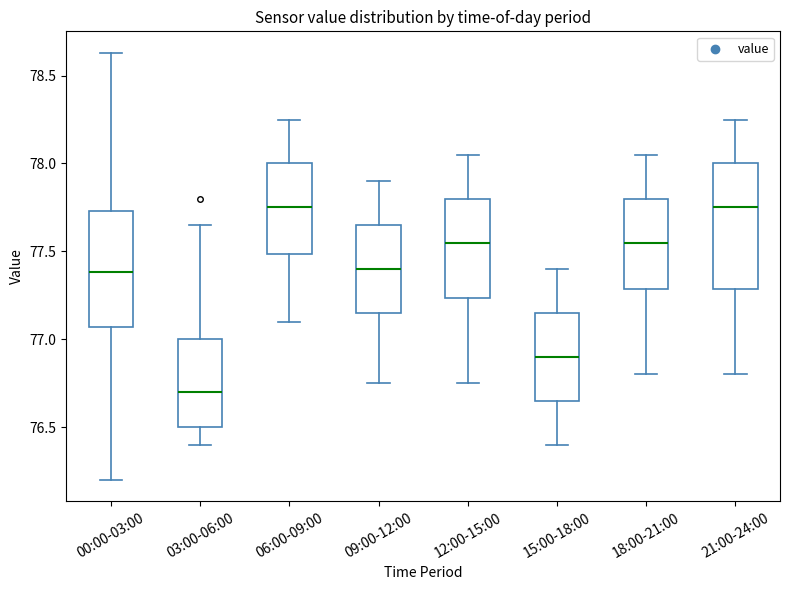

Reading left to right, transcribe this box plot: for each box, give where its median line is, the range the box spans, and where its two whiskers end, as read against the y-axis. The values are not printed on the chart, so give them approximately, as read against the axis.

00:00-03:00: median 77.40, box 77.05 to 77.75, whiskers 76.20 to 78.65
03:00-06:00: median 76.70, box 76.50 to 77.00, whiskers 76.40 to 77.65
06:00-09:00: median 77.75, box 77.50 to 78.00, whiskers 77.10 to 78.25
09:00-12:00: median 77.40, box 77.15 to 77.65, whiskers 76.75 to 77.90
12:00-15:00: median 77.55, box 77.25 to 77.80, whiskers 76.75 to 78.05
15:00-18:00: median 76.90, box 76.65 to 77.15, whiskers 76.40 to 77.40
18:00-21:00: median 77.55, box 77.30 to 77.80, whiskers 76.80 to 78.05
21:00-24:00: median 77.75, box 77.30 to 78.00, whiskers 76.80 to 78.25